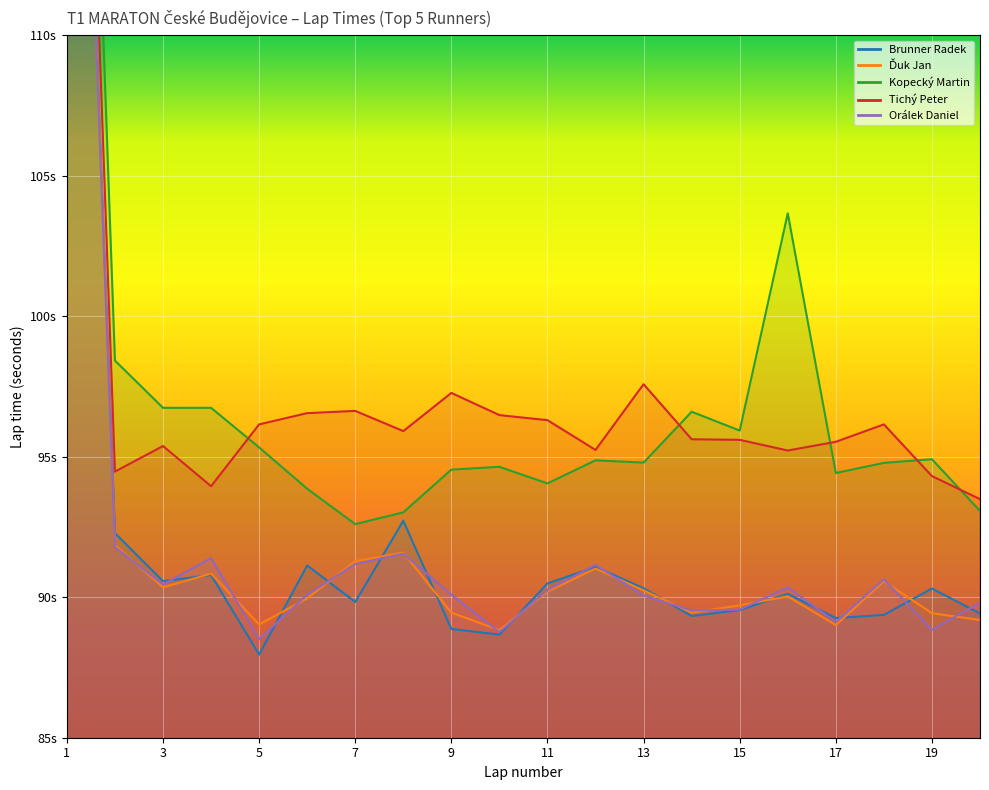

At how many categories does at least one series exceed 110?

1